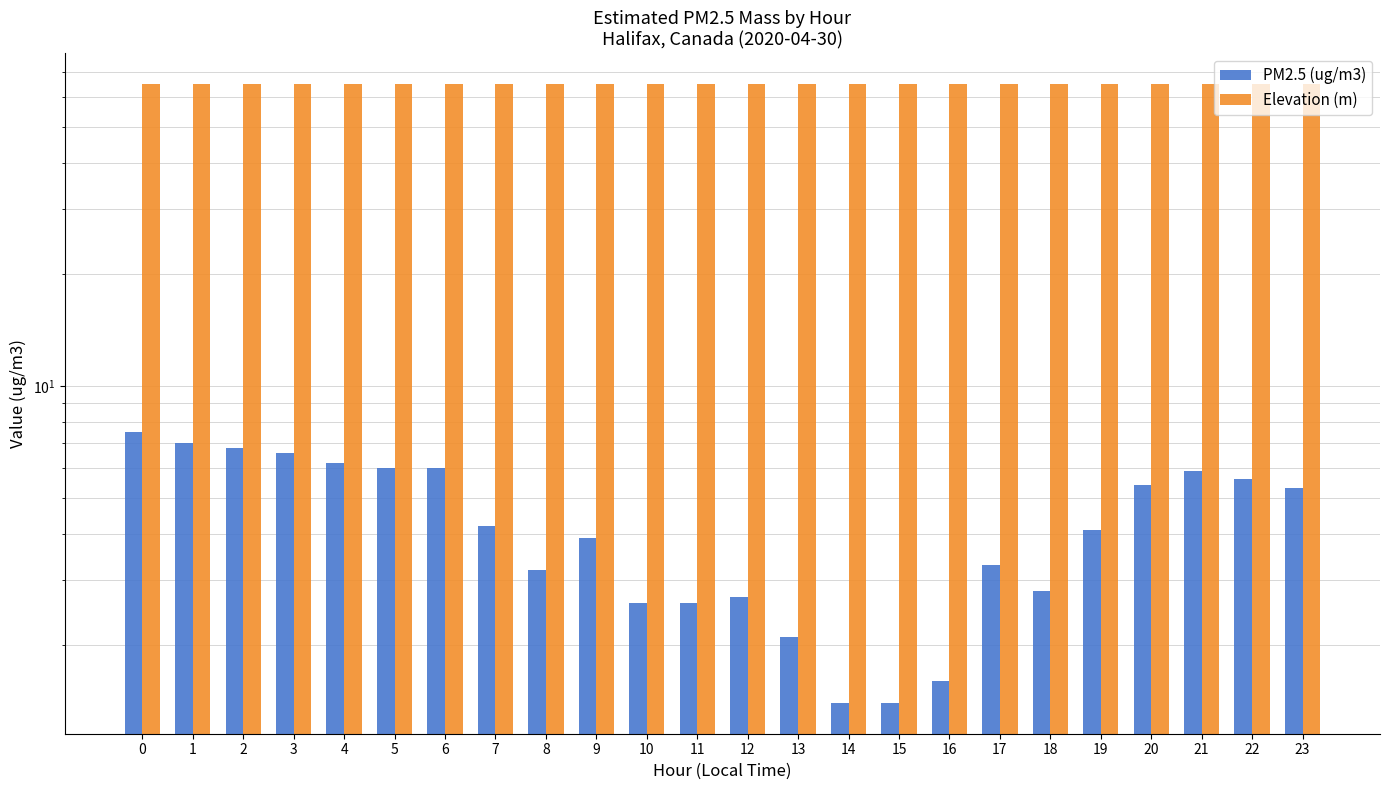

Reading right to left, what are all the values shown in this chart?

PM2.5 (ug/m3): 23=5.3	22=5.6	21=5.9	20=5.4	19=4.1	18=2.8	17=3.3	16=1.6	15=1.4	14=1.4	13=2.1	12=2.7	11=2.6	10=2.6	9=3.9	8=3.2	7=4.2	6=6.0	5=6.0	4=6.2	3=6.6	2=6.8	1=7.0	0=7.5
Elevation (m): 23=65.0	22=65.0	21=65.0	20=65.0	19=65.0	18=65.0	17=65.0	16=65.0	15=65.0	14=65.0	13=65.0	12=65.0	11=65.0	10=65.0	9=65.0	8=65.0	7=65.0	6=65.0	5=65.0	4=65.0	3=65.0	2=65.0	1=65.0	0=65.0